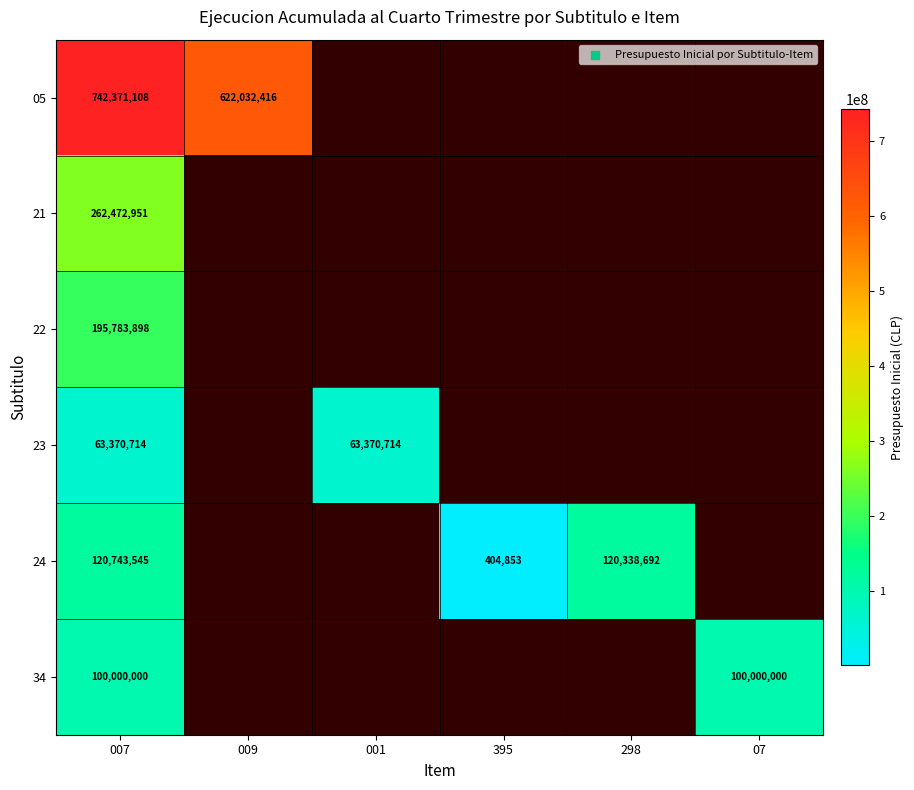

At which category is the sum across all series the highest?

007